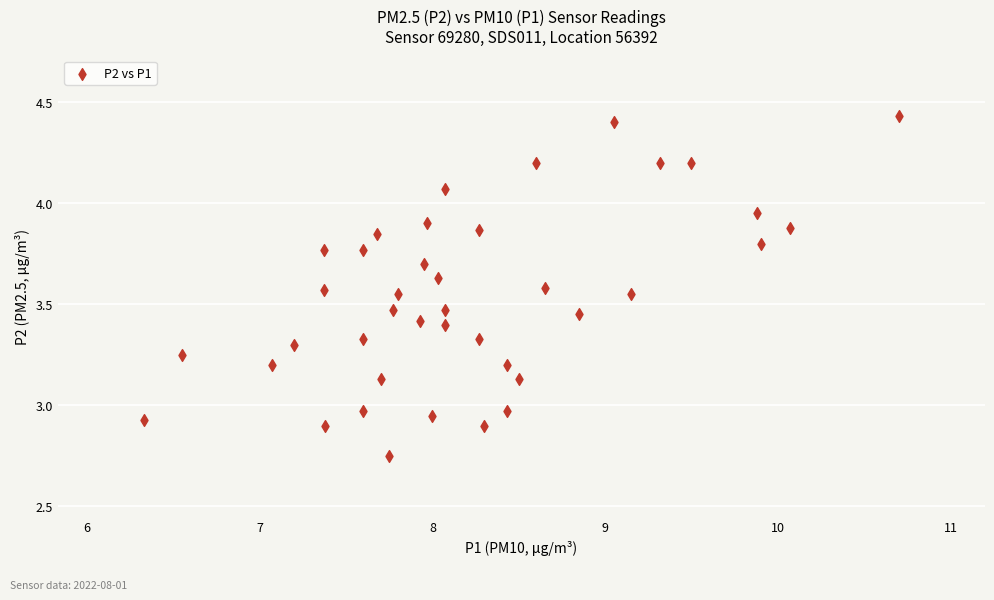

What is the range of Y values (max minus min)?

1.7